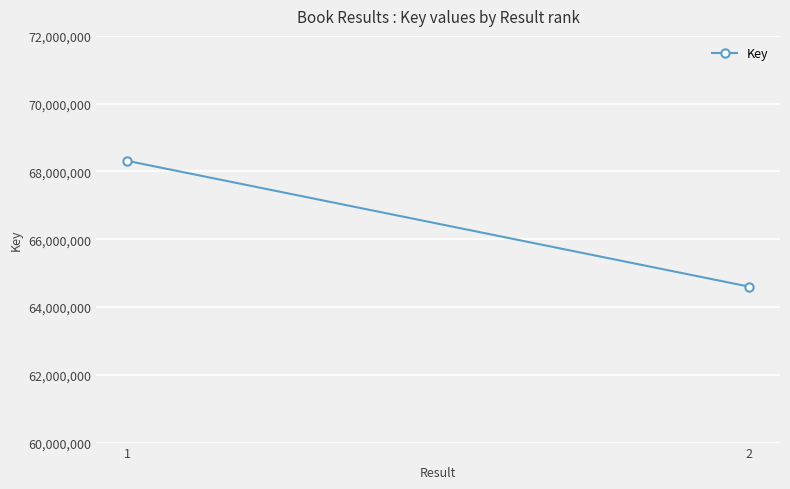

How many lines are shown in the chart?

1